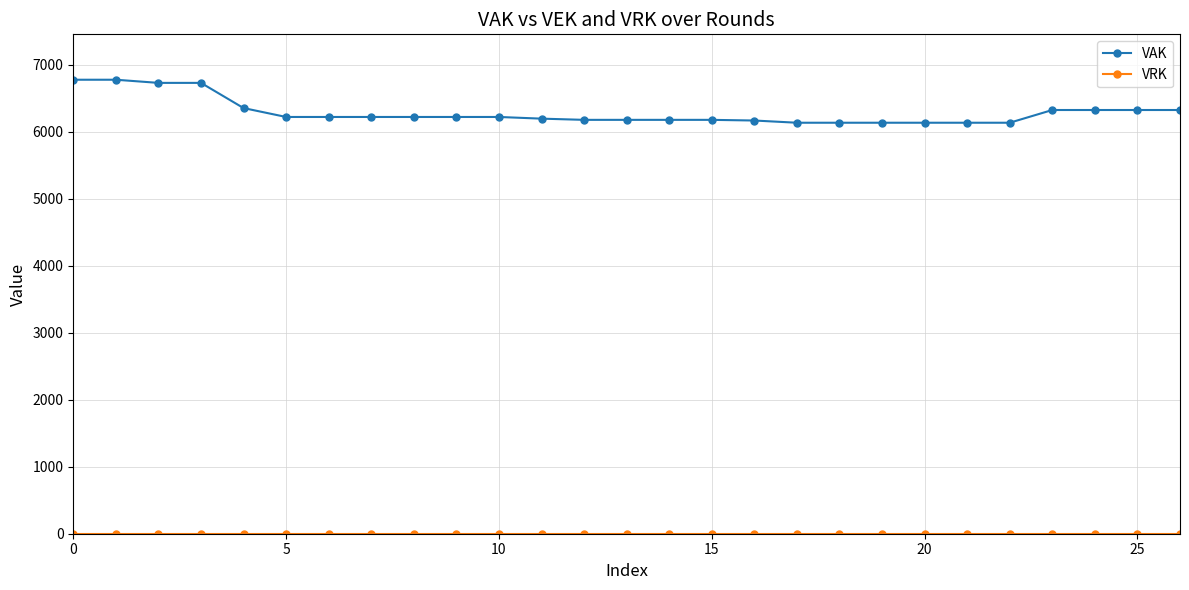

Which series has the largest range (max minus min)?

VAK